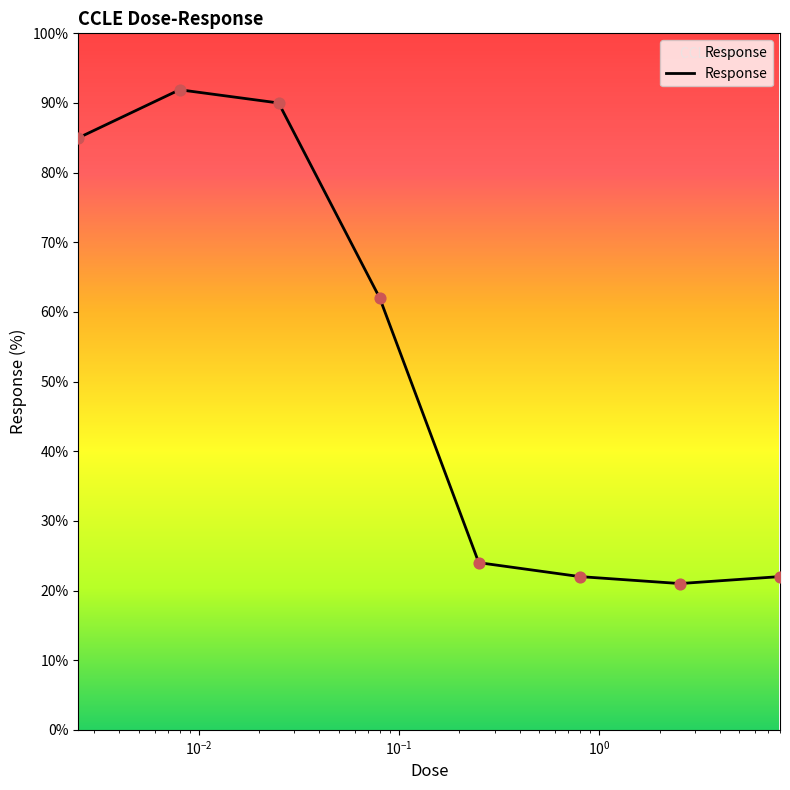

True or false: the data has more than 2 interior local peaks.

False